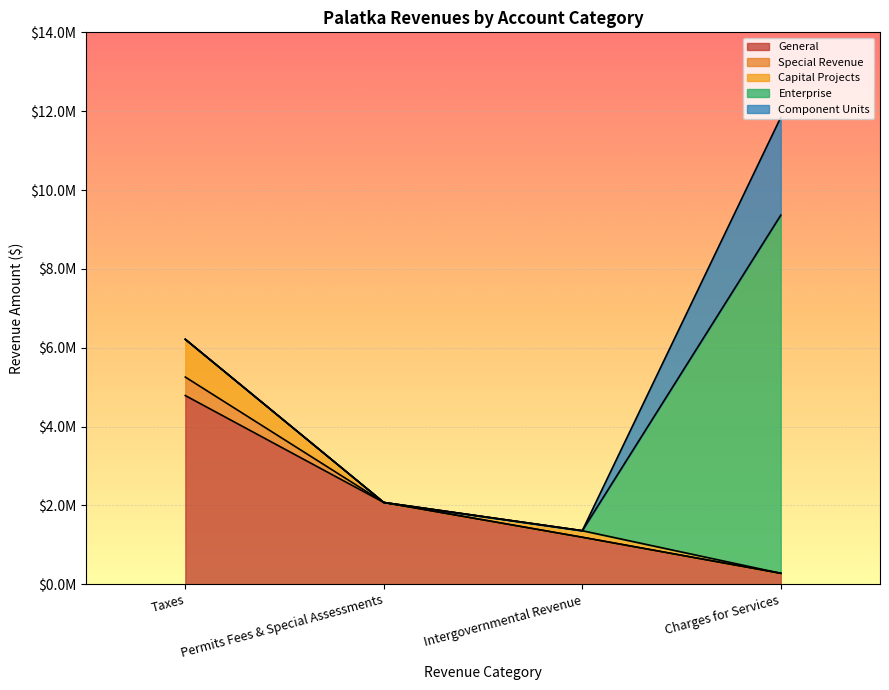

Does the chart display data point markers on the line(s)?

No